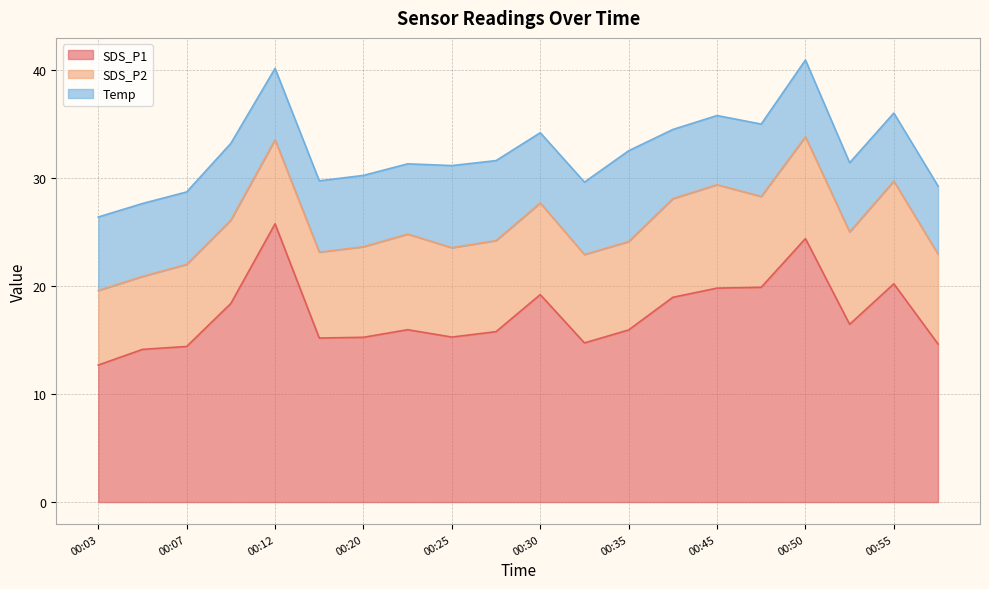

What value does the Temp series have at 00:50?

7.1